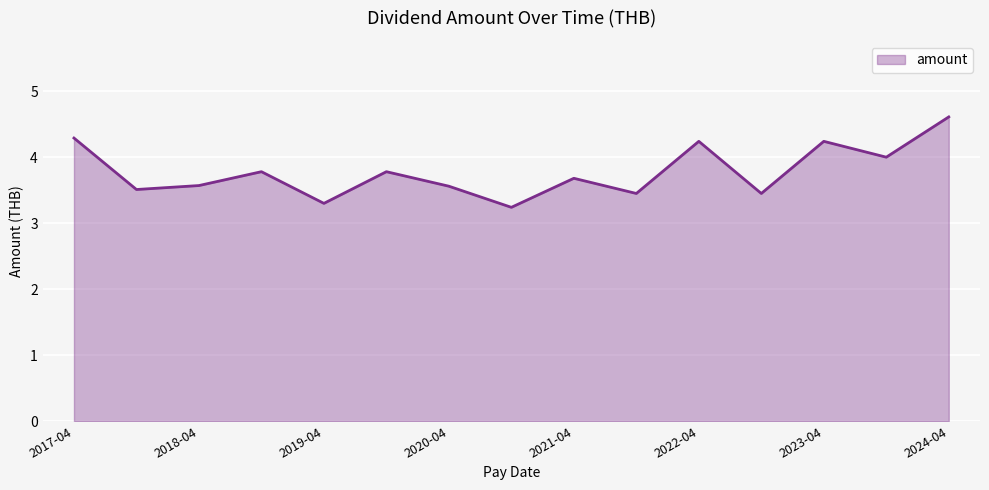

What is the maximum value shown in the chart?

4.6